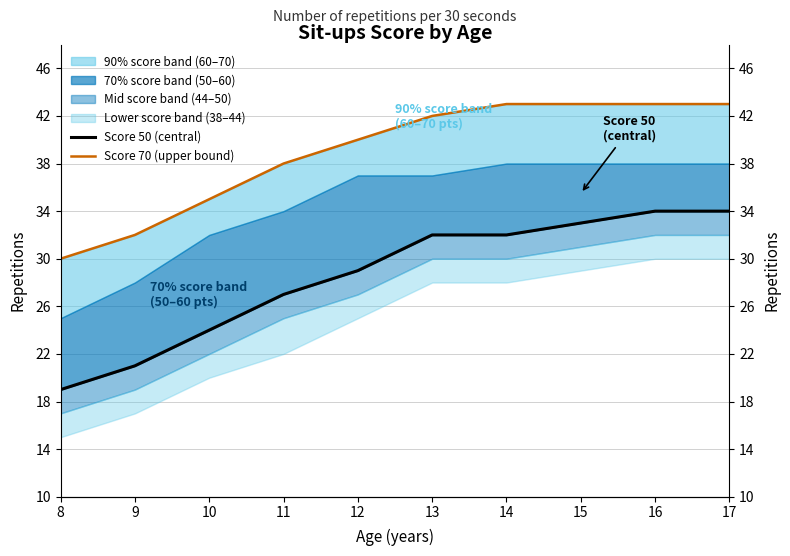

Reading right to left, what are all the values shown in this chart?

Score 50 (central): 17=34	16=34	15=33	14=32	13=32	12=29	11=27	10=24	9=21	8=19
Score 70 (upper bound): 17=43	16=43	15=43	14=43	13=42	12=40	11=38	10=35	9=32	8=30